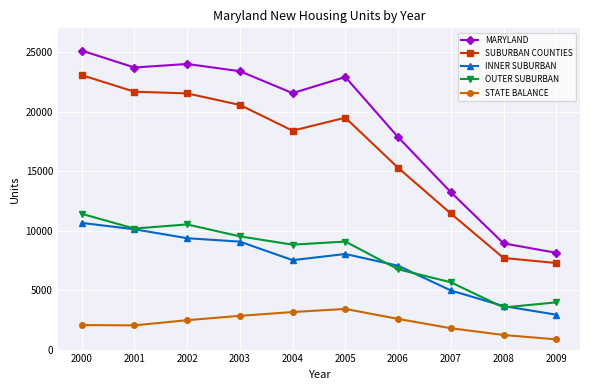

What is the difference between the highest and lowest values at 2004?

18398